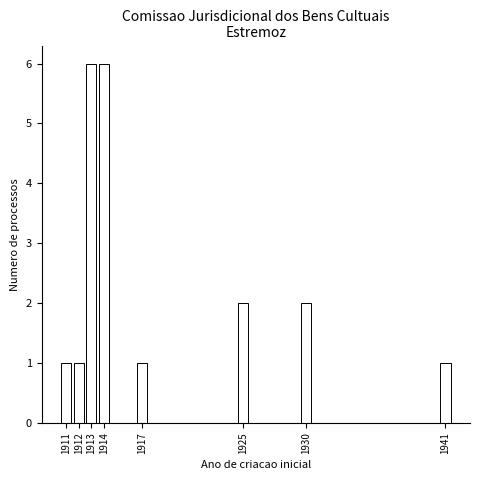

Reading left to right, what are all the values shown in this chart?

1911=1	1912=1	1913=6	1914=6	1917=1	1925=2	1930=2	1941=1